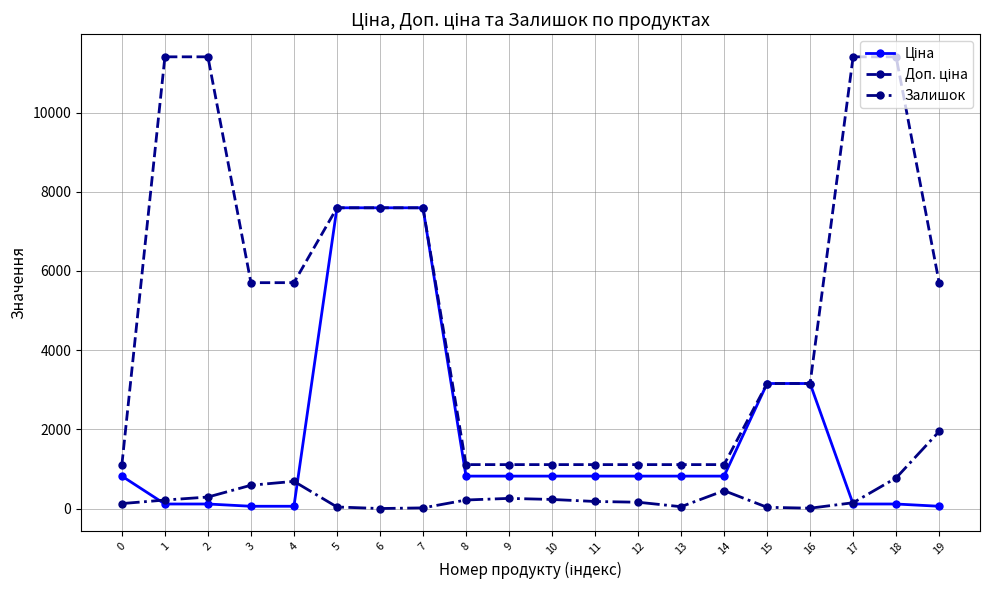

How many series are shown in this chart?

3